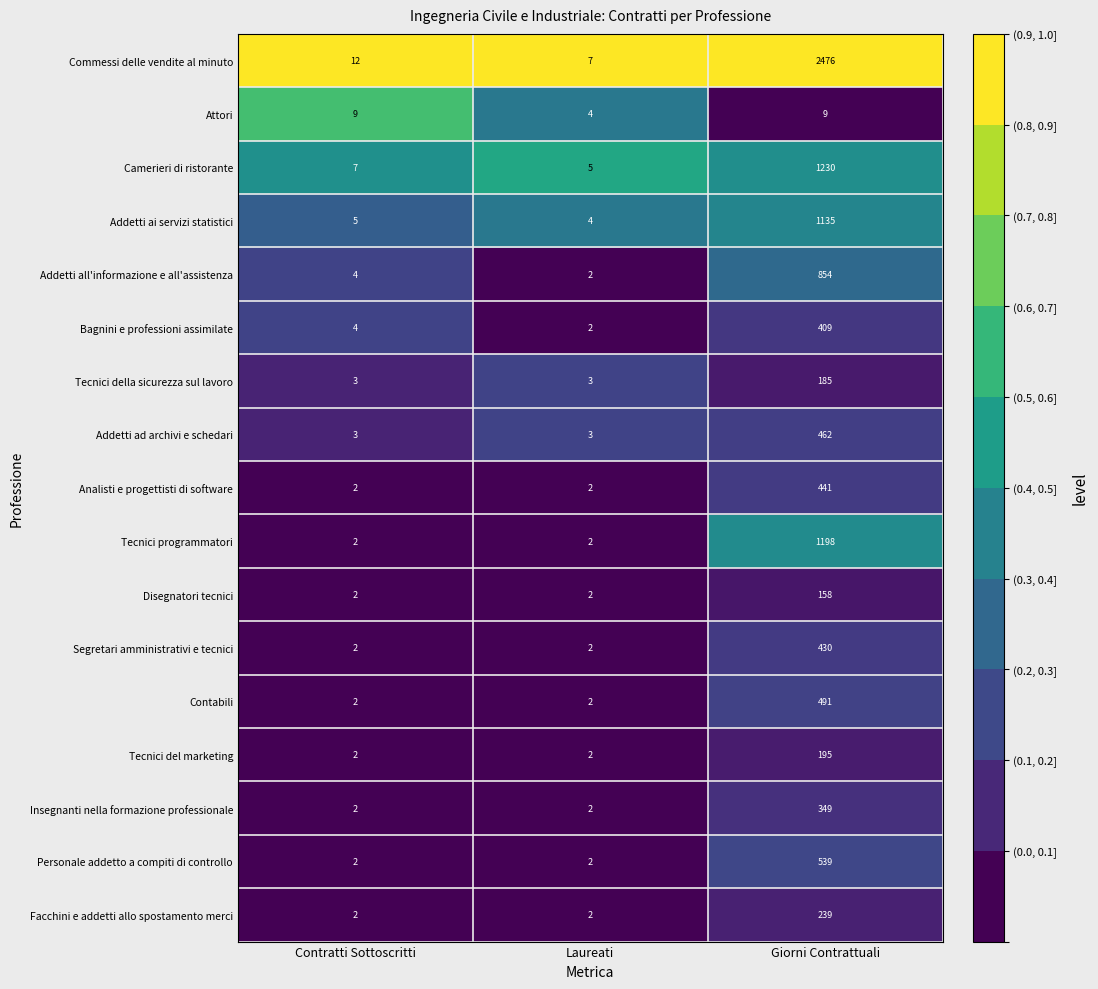

The value of Tecnici del marketing at Laureati is 1. True or false?

False